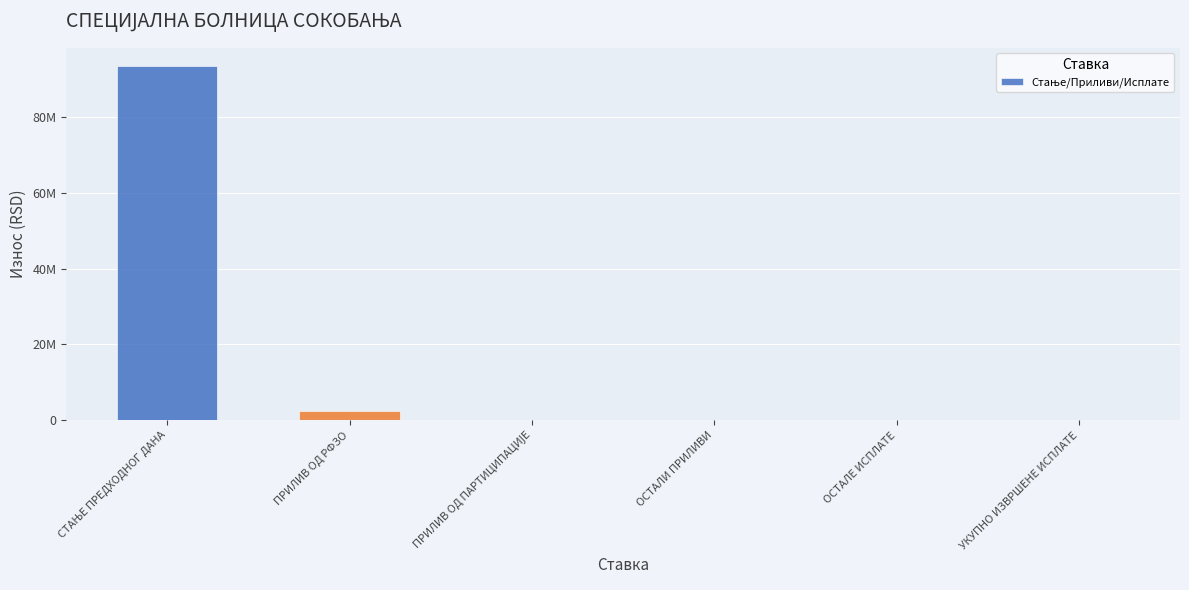

Are the bars horizontal?

No